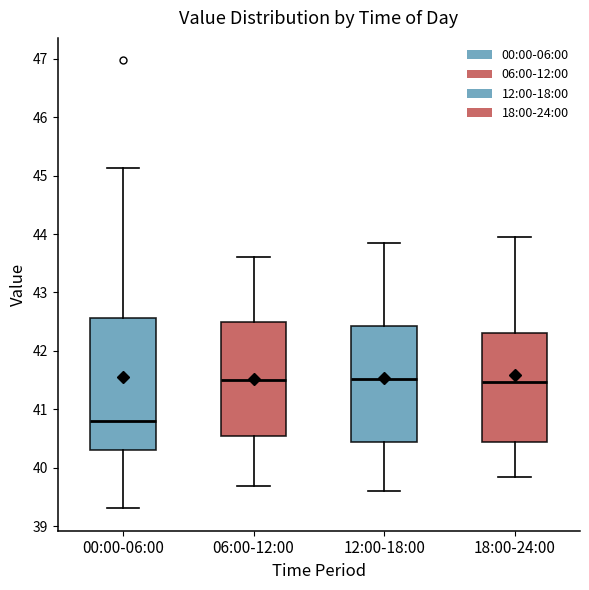

Comparing the boxes themselves (not the whiskers), which one is the tallest?

00:00-06:00